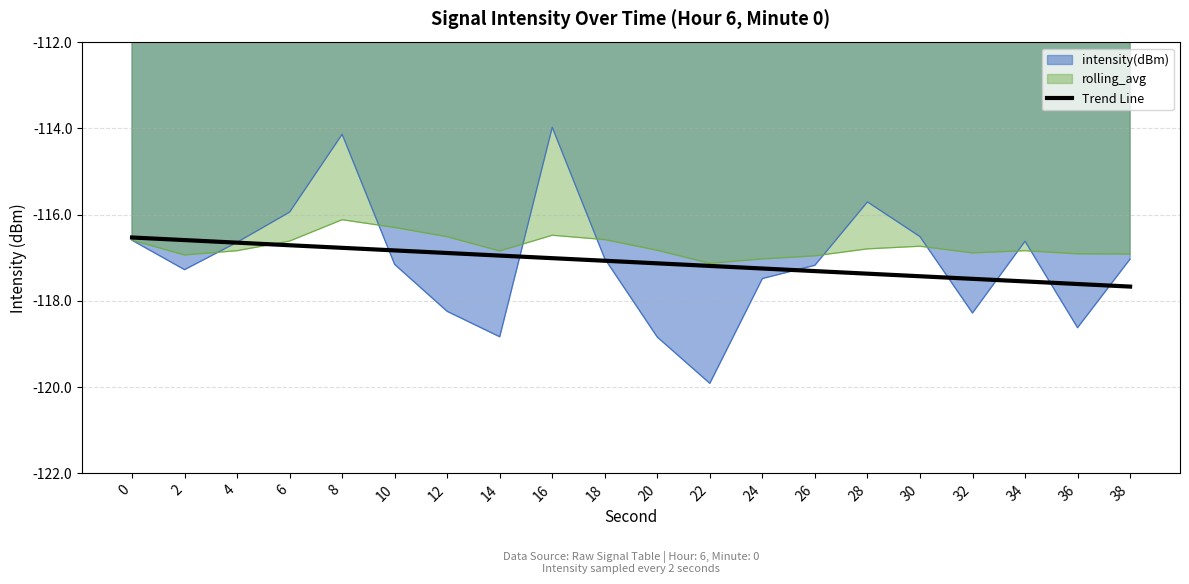

What is the value of the 13th point from the left?

-117.3